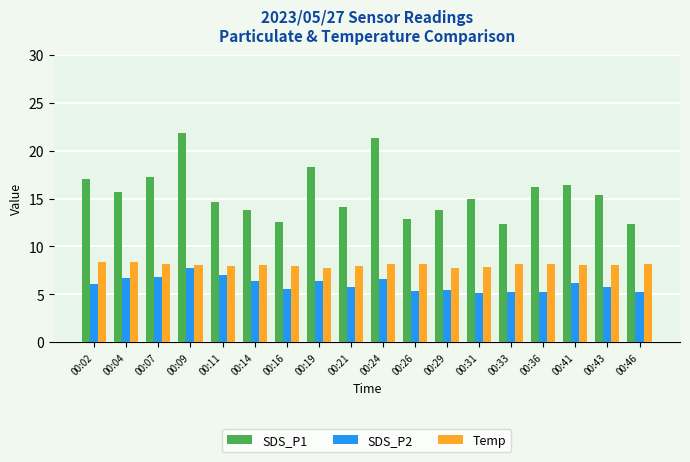

Which series changed the most between 00:07 and 00:16?

SDS_P1